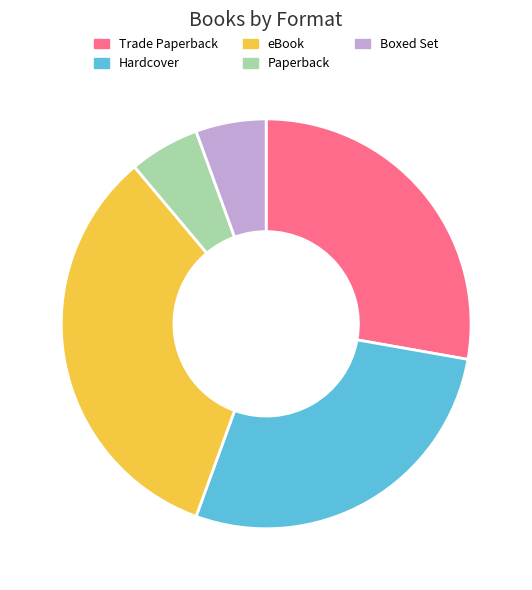

True or false: Hardcover accounts for 20% of the total.

False